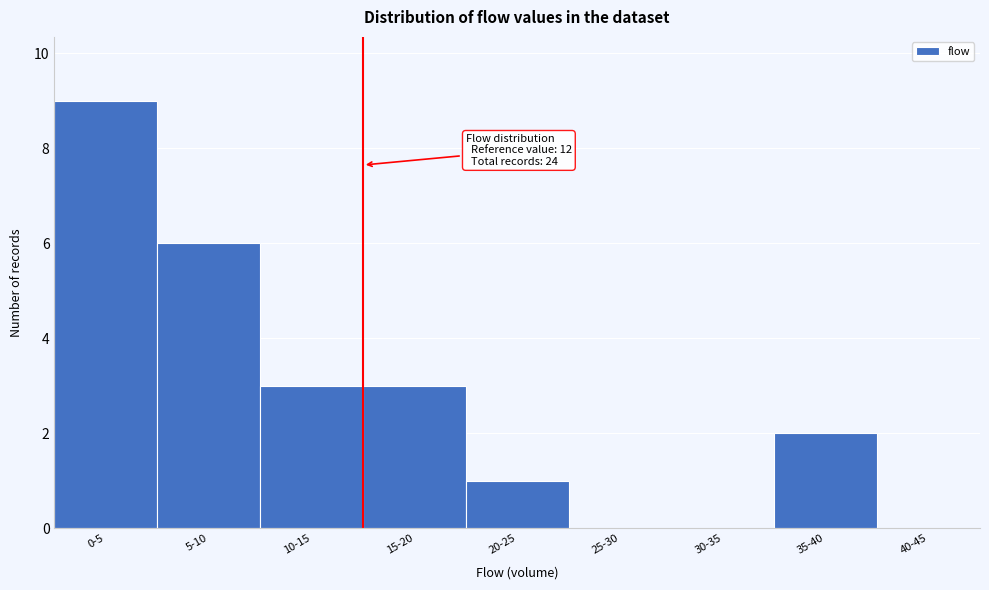

Reading right to left, what are all the values shown in this chart?

40-45=0	35-40=2	30-35=0	25-30=0	20-25=1	15-20=3	10-15=3	5-10=6	0-5=9